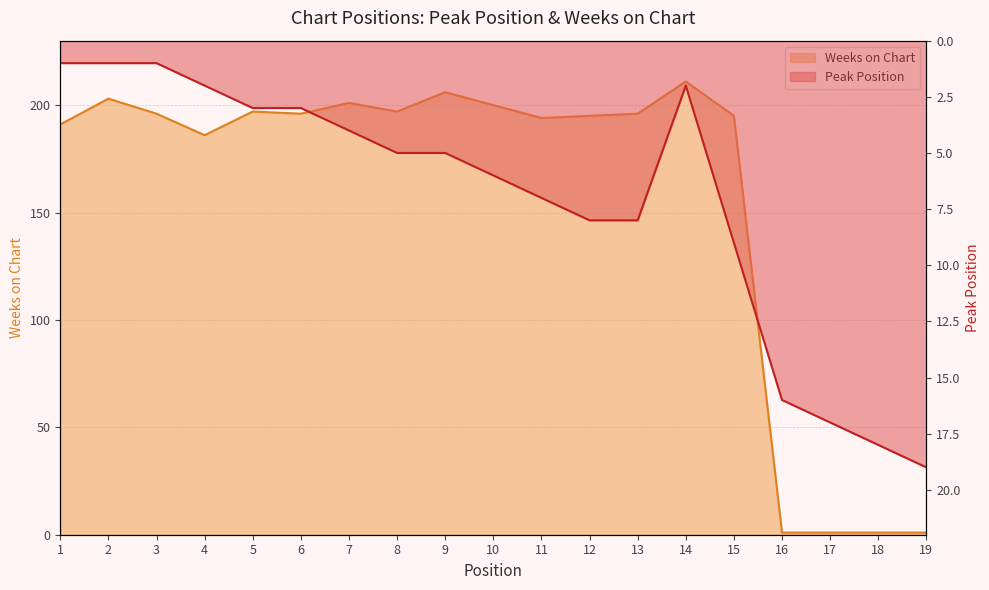

How many data points does each series have?

19